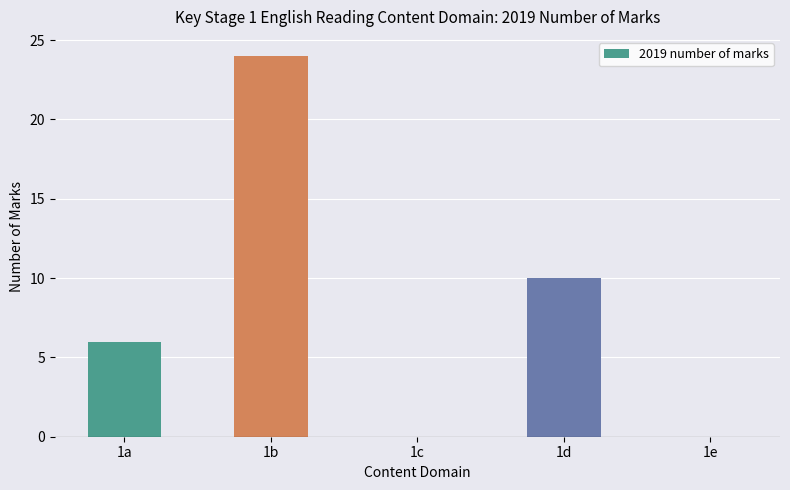

What is the sum of all values?

40